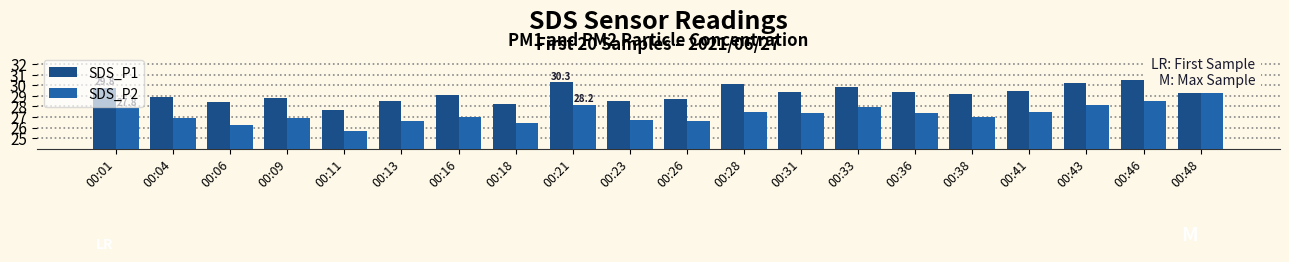

What is the sum of all SDS_P1 values?

586.6